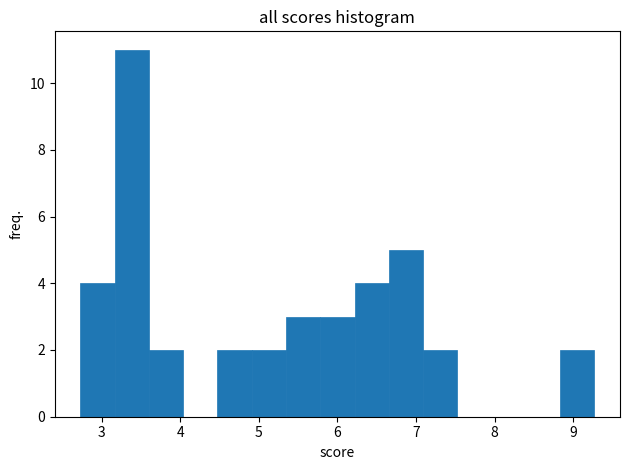

Reading left to right, list every bar in this chart as the range it spans on the x-axis followed by its height. Neither the bar edges nor the heights are printed on the chart, so give them approximately, as read against the axes.

2.7 to 3.2: 4
3.2 to 3.6: 11
3.6 to 4.0: 2
4.0 to 4.5: 0
4.5 to 4.9: 2
4.9 to 5.3: 2
5.3 to 5.8: 3
5.8 to 6.2: 3
6.2 to 6.7: 4
6.7 to 7.1: 5
7.1 to 7.5: 2
7.5 to 8.0: 0
8.0 to 8.4: 0
8.4 to 8.8: 0
8.8 to 9.3: 2